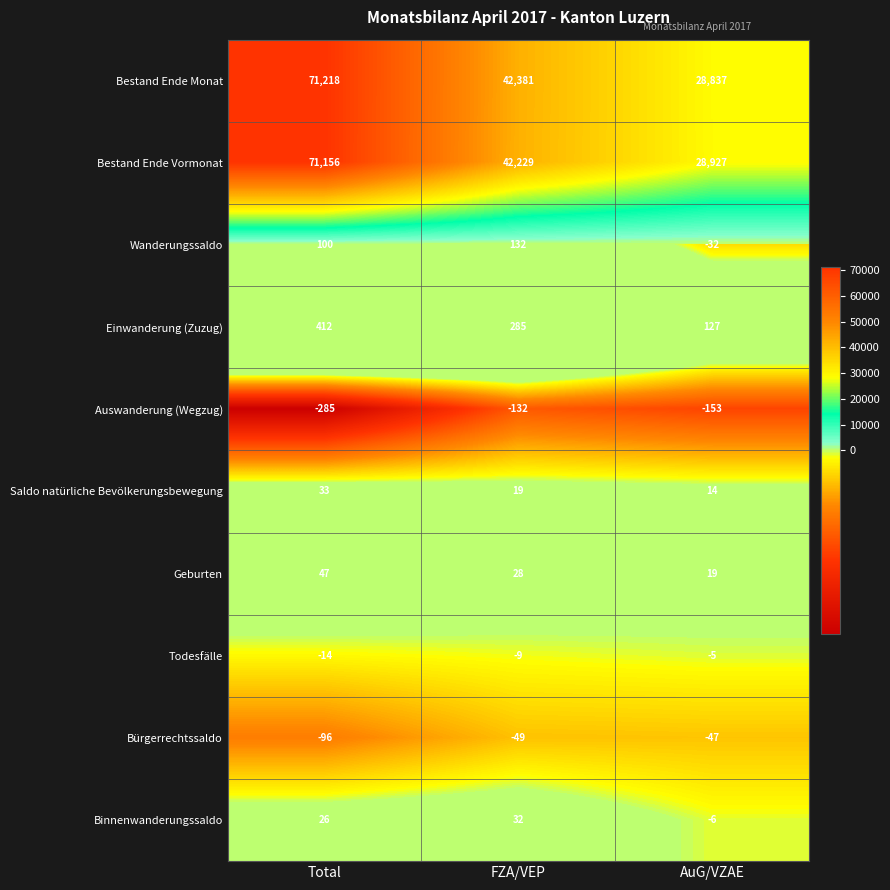

At which label does Wanderungssaldo reach its minimum?

AuG/VZAE